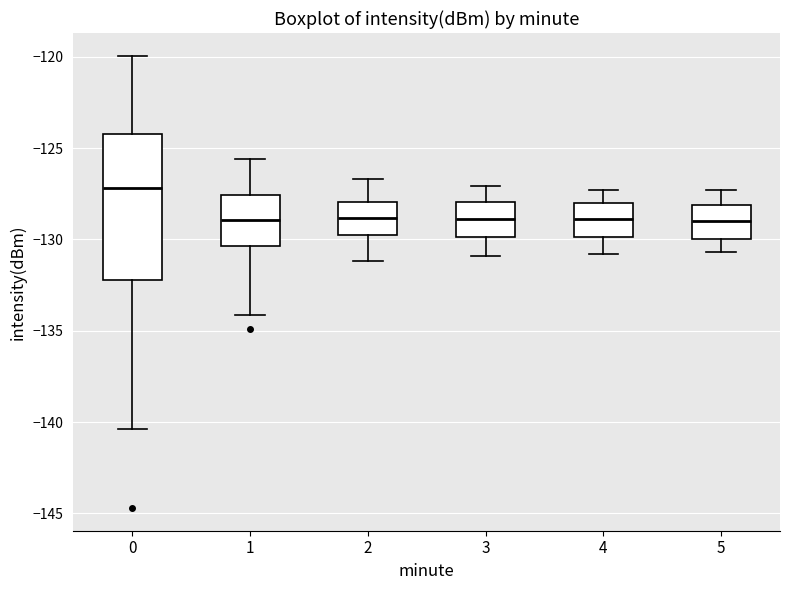

Which box has the highest median line?

0